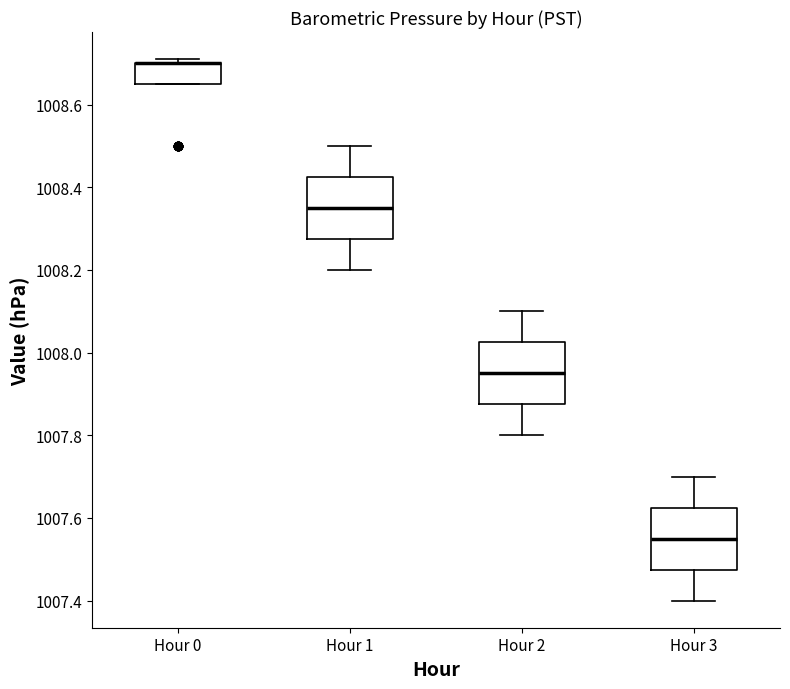

Where is the upper edge of the box for Hour 1 on the y-axis? The values are not printed on the chart, so give them approximately, as read against the axis.

1008.42